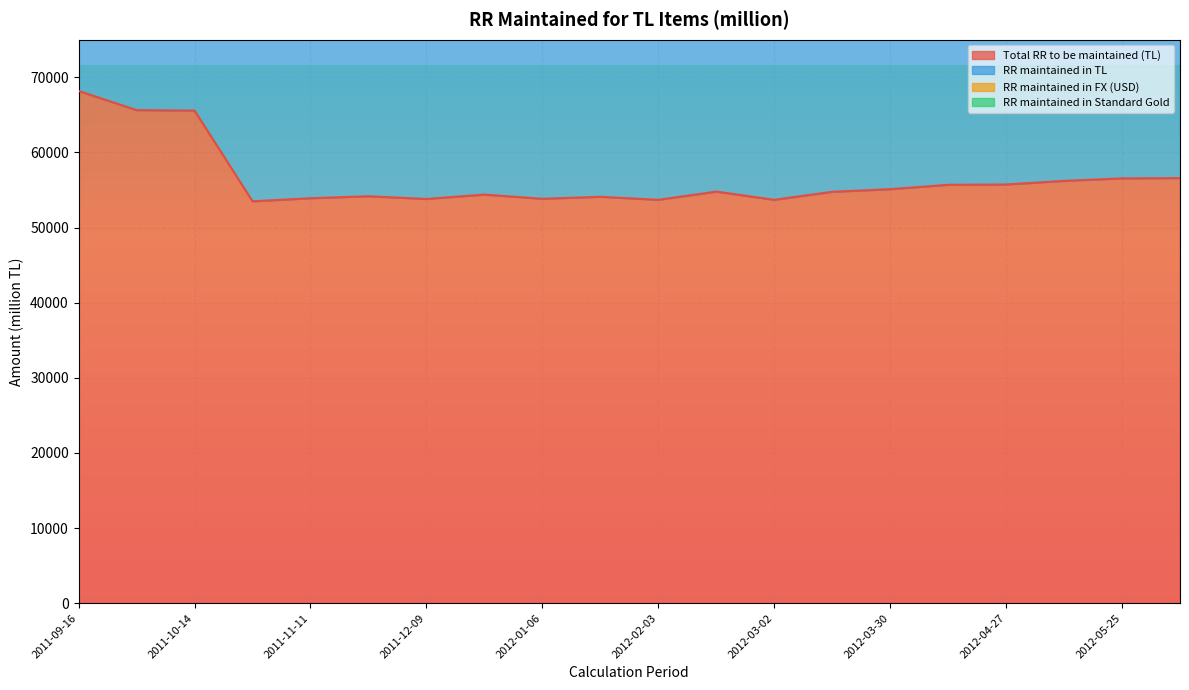

The value of Total RR to be maintained (TL) at 2012-01-06 is 16290.1. True or false?

False